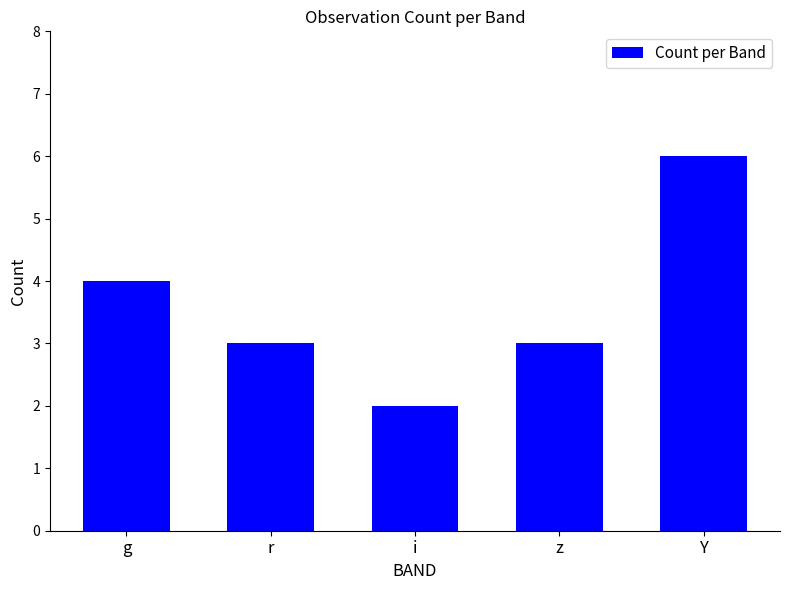

Which category has the highest value across all series?

Y